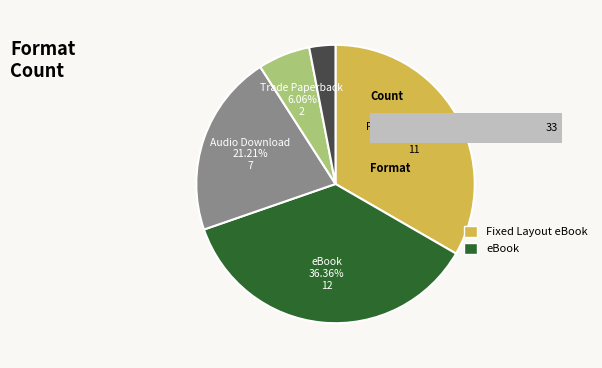

What percentage do Fixed Layout eBook and Audio Download together represent?

54.5%